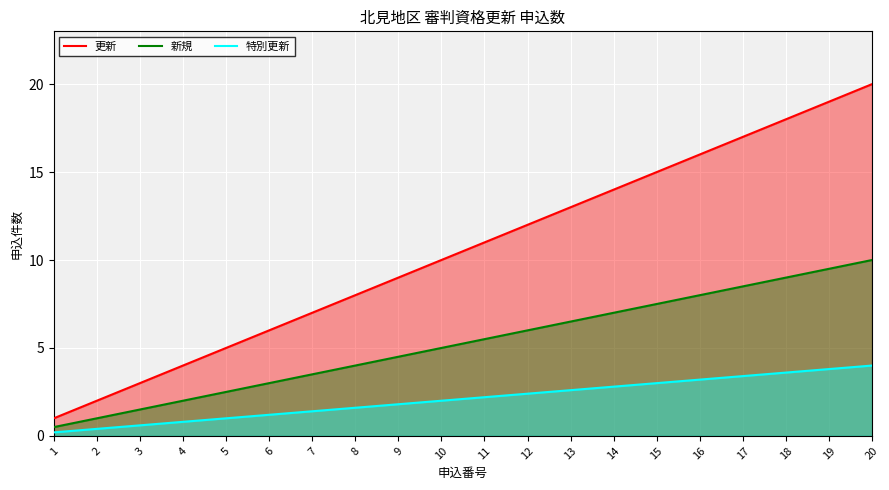

True or false: 更新 has a value of 4.0 at 4.

True